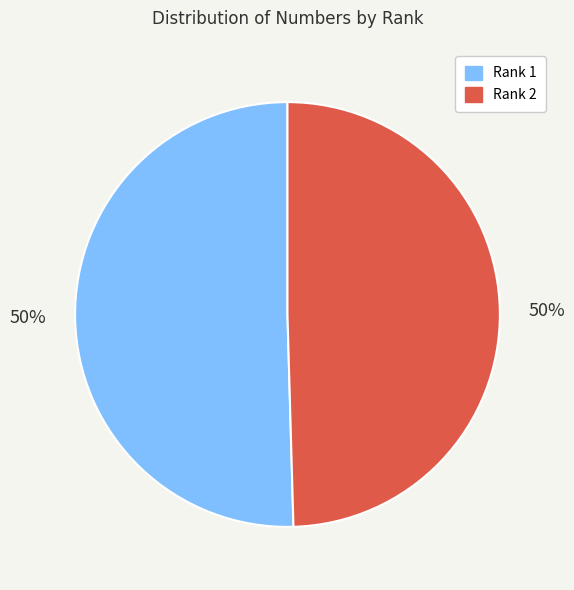

Combined, do Rank 2 and Rank 1 account for over 50%?

Yes